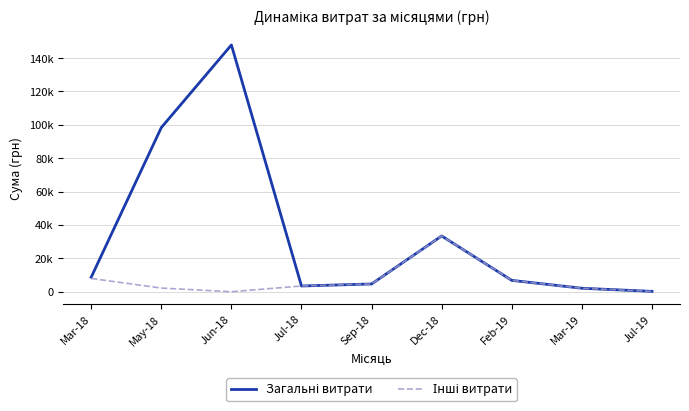

Does the chart have visible grid lines?

Yes